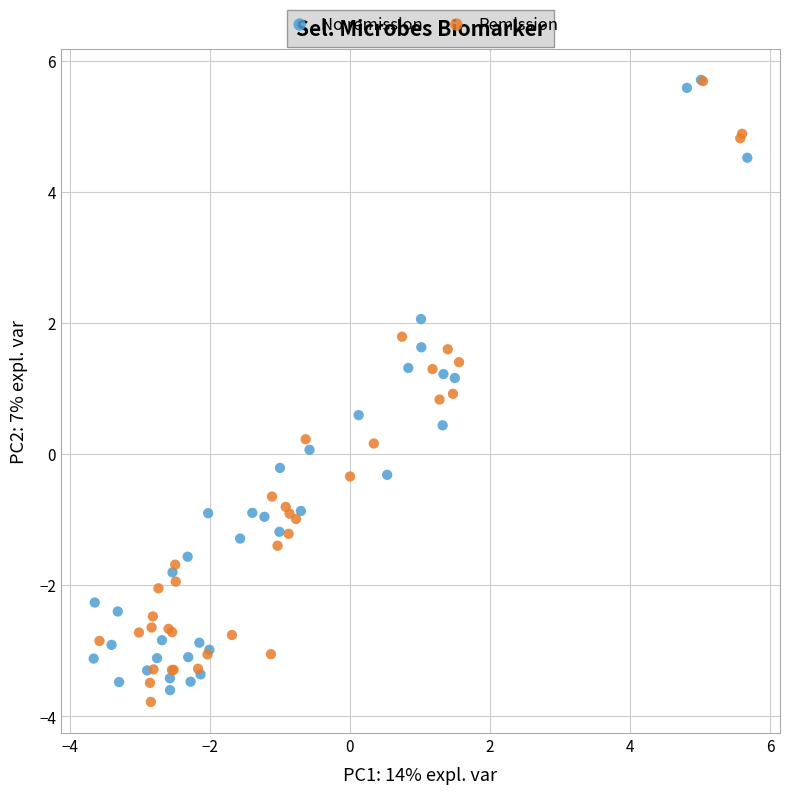

Which series contains the lowest Y value?

Remission